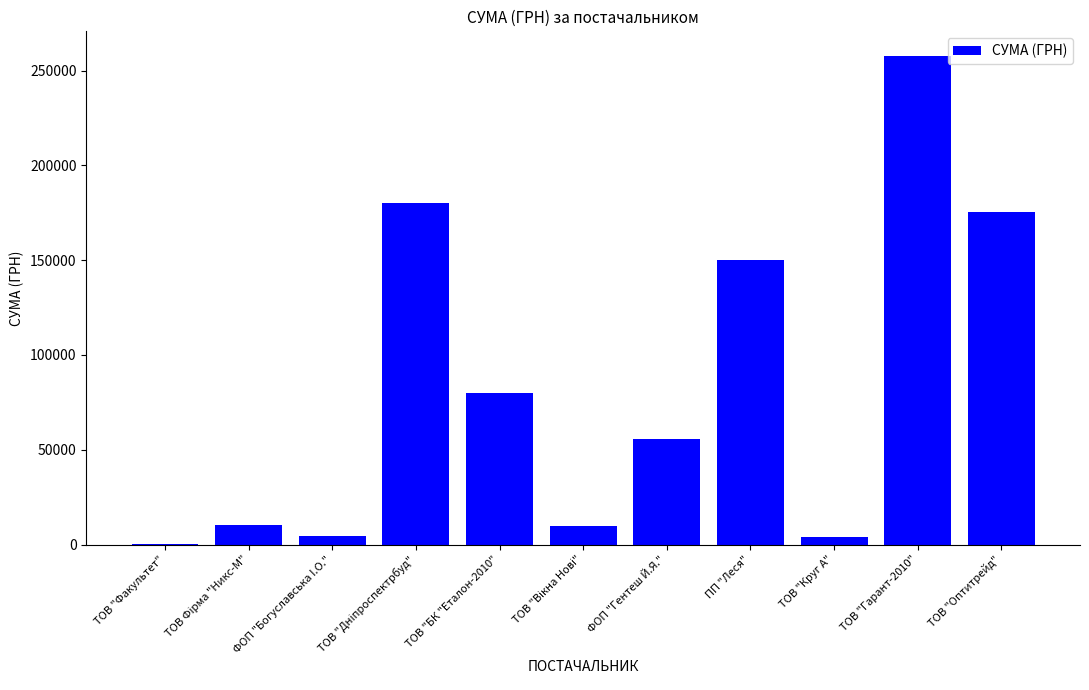

What is the sum of all values?

927461.8